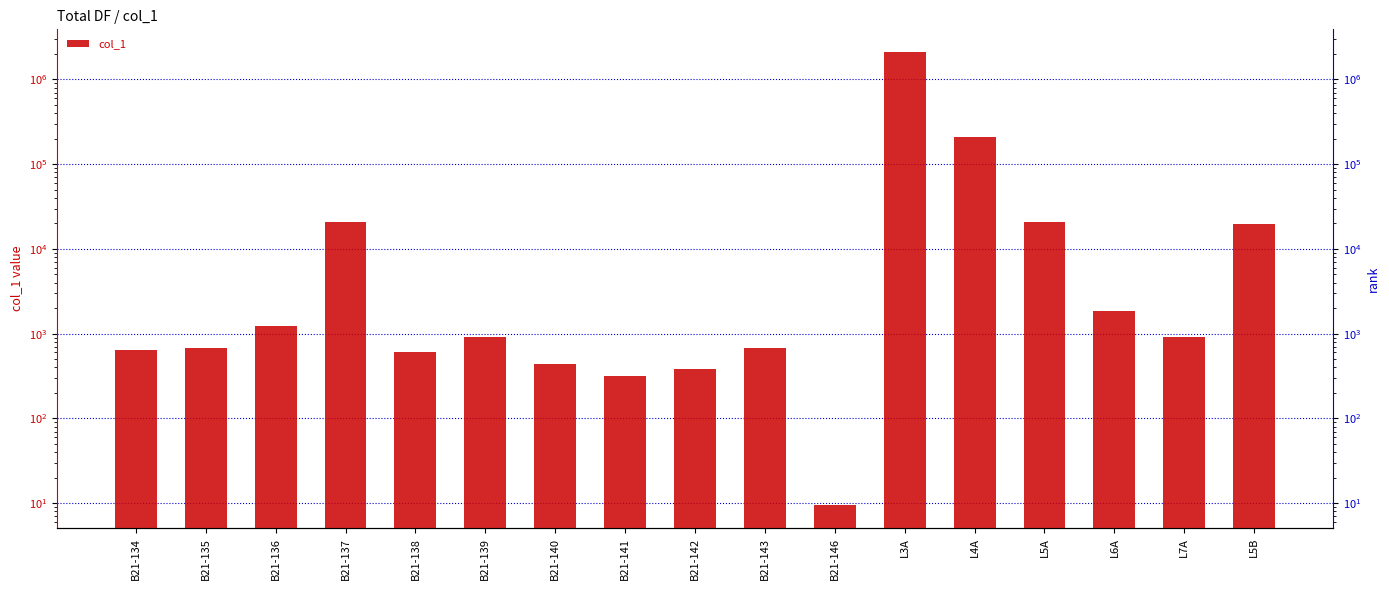

Rank the categories by value from lowest to highest.

B21-146, B21-141, B21-142, B21-140, B21-138, B21-134, B21-143, B21-135, L7A, B21-139, B21-136, L6A, L5B, L5A, B21-137, L4A, L3A